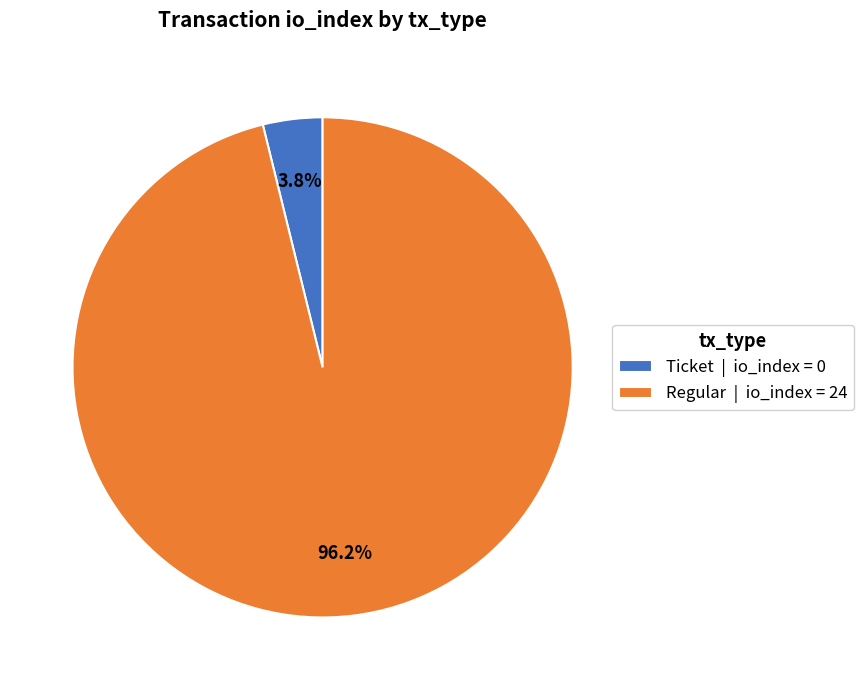

Which category accounts for the majority?

Regular